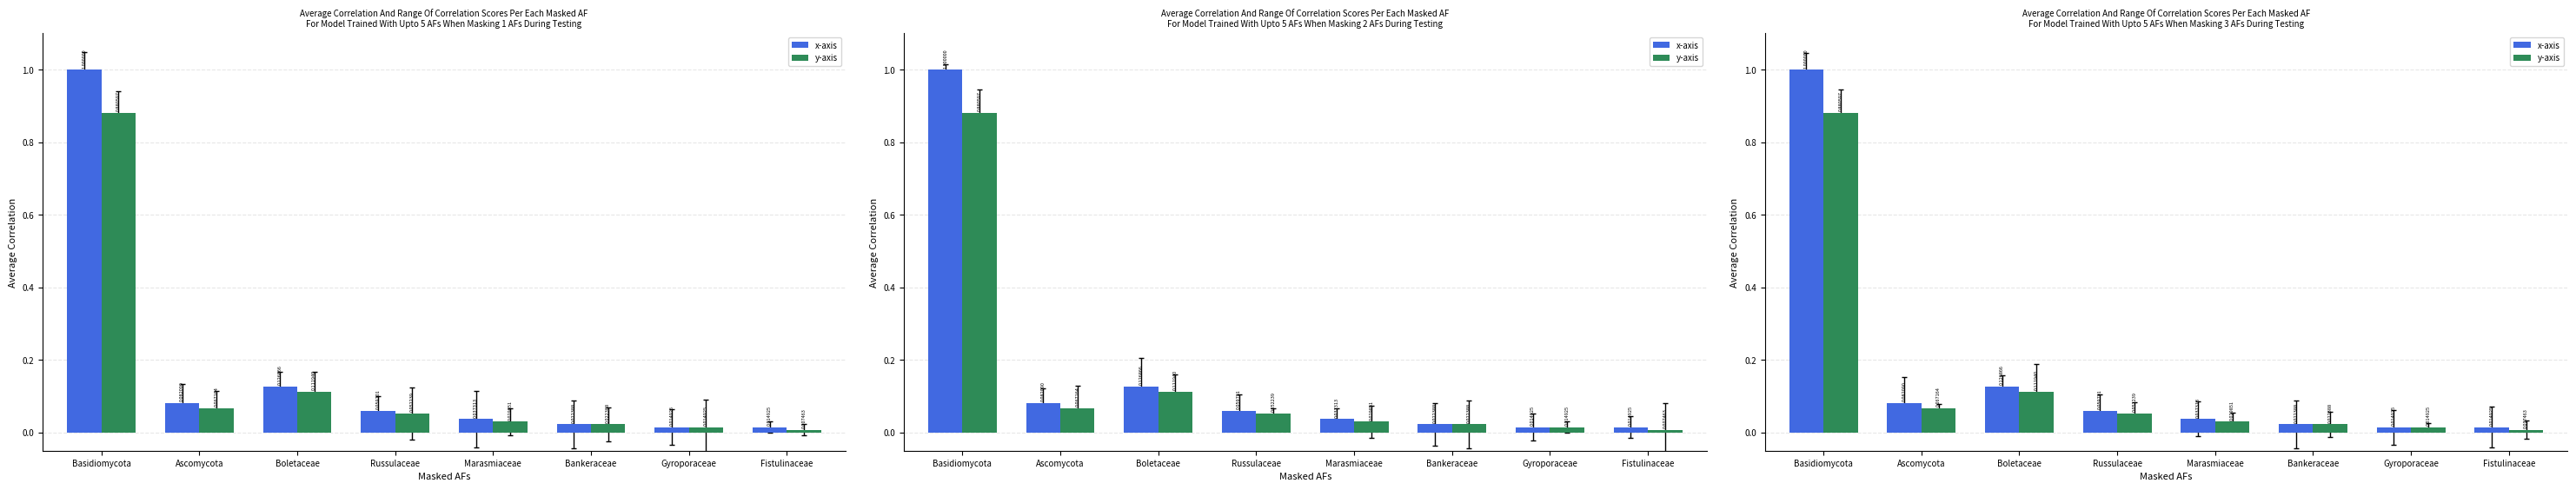

List the series in order of their overall mean, highest first.

x-axis, y-axis